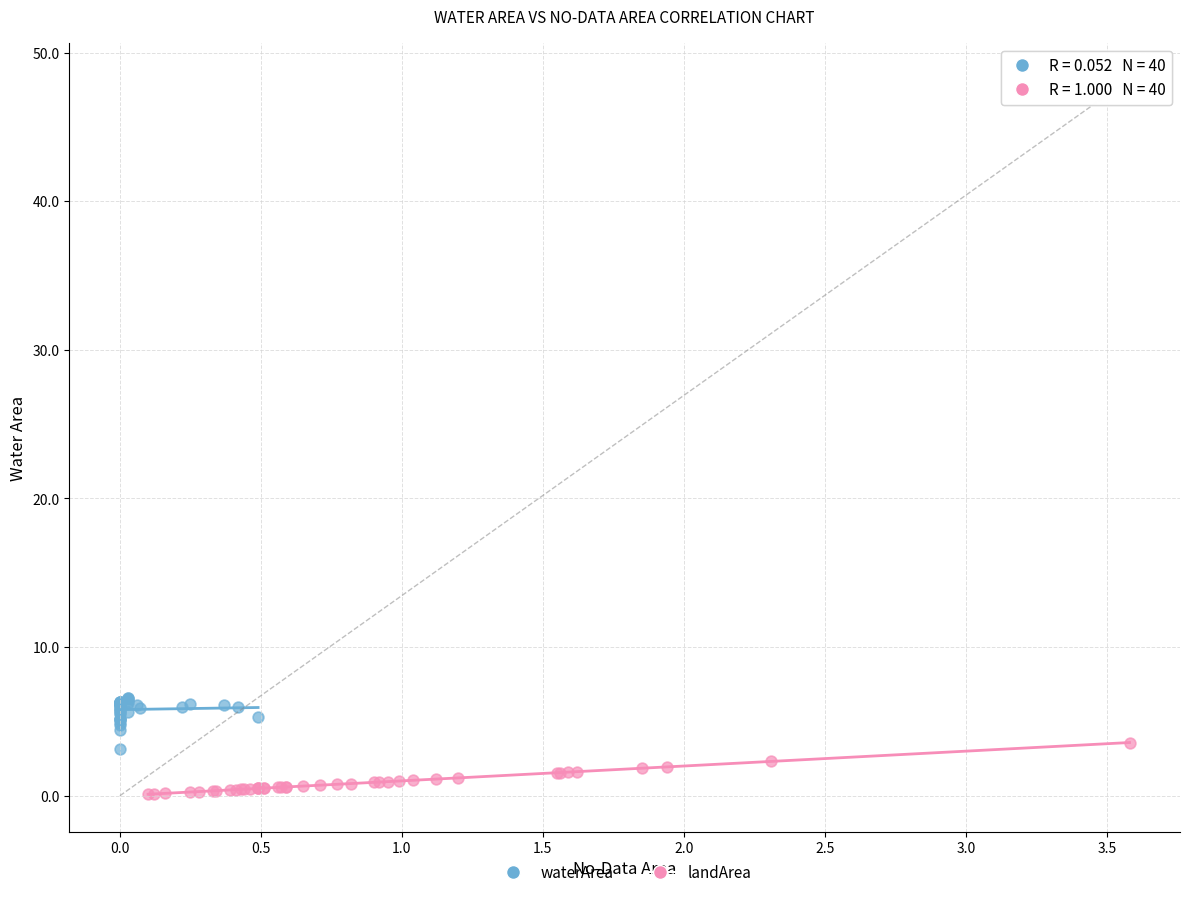

Which series contains the highest Y value?

waterArea